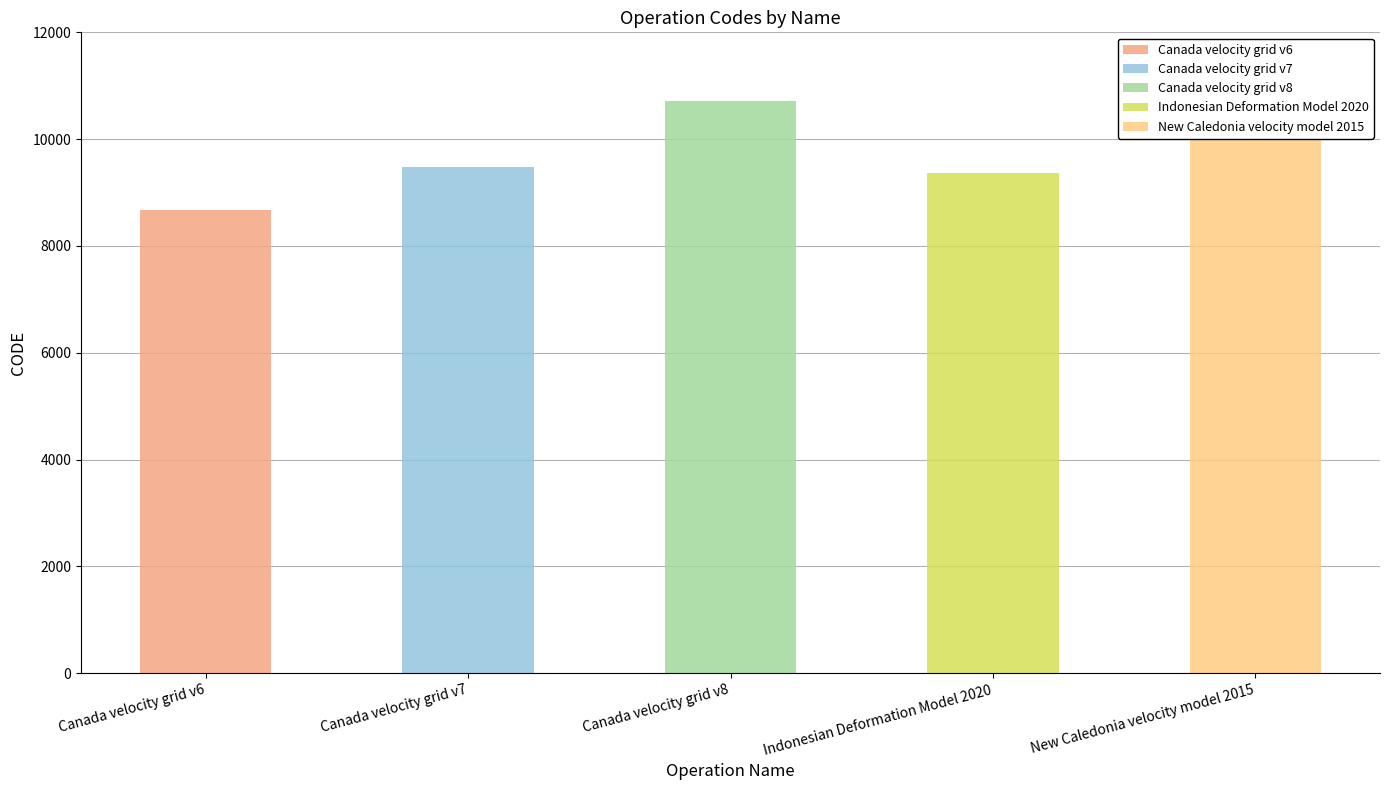

List the labels in order of value, largest first.

Canada velocity grid v8, New Caledonia velocity model 2015, Canada velocity grid v7, Indonesian Deformation Model 2020, Canada velocity grid v6